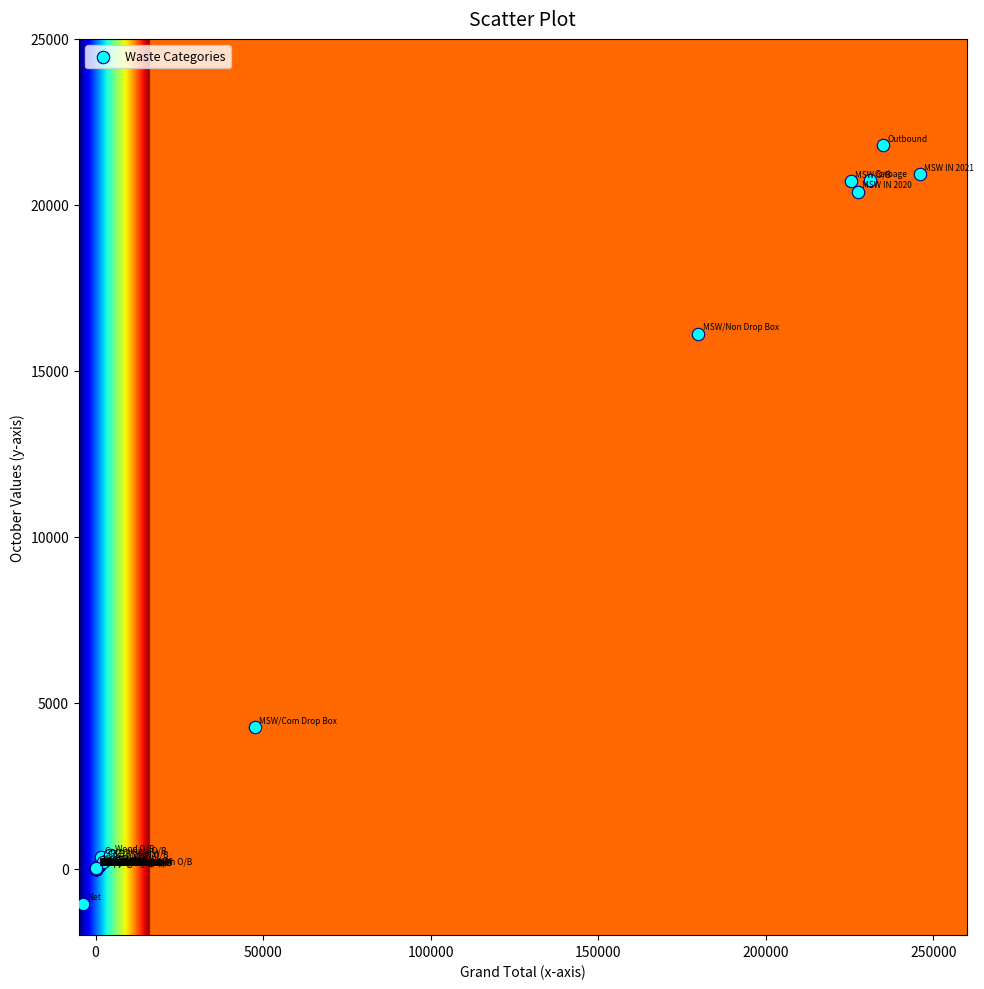

What Y value in the scatter plot is closest to 10374?

16124.6